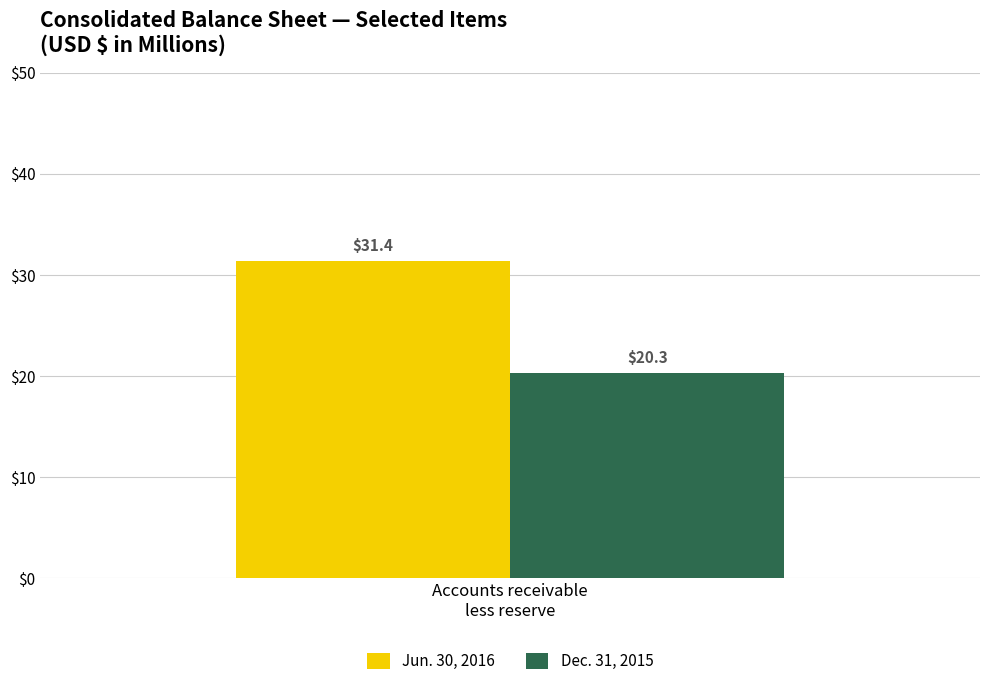

What is the lowest value of the Dec. 31, 2015 series?

20.3